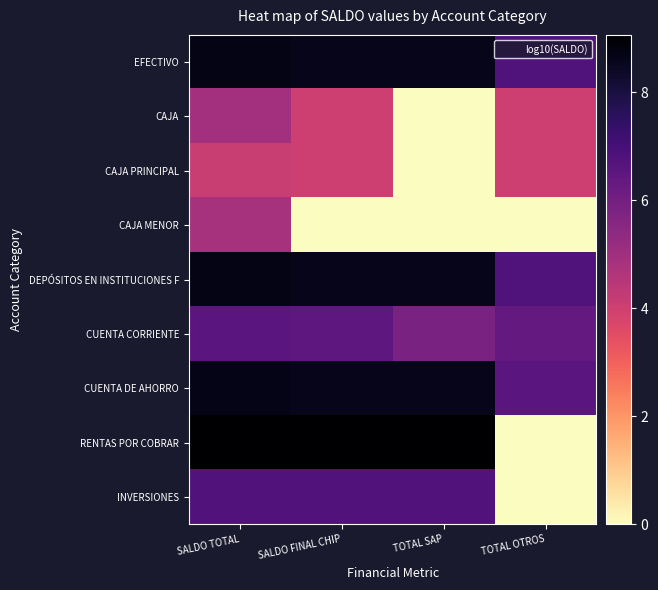

List the series in order of their peak value, lowest first.

CAJA PRINCIPAL, CAJA MENOR, CAJA, CUENTA CORRIENTE, INVERSIONES, CUENTA DE AHORRO, DEPÓSITOS EN INSTITUCIONES F, EFECTIVO, RENTAS POR COBRAR